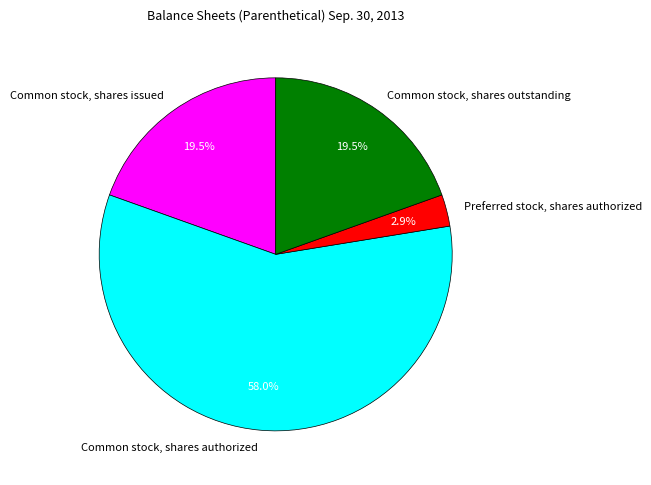

Which slice is the smallest?

Preferred stock, shares authorized